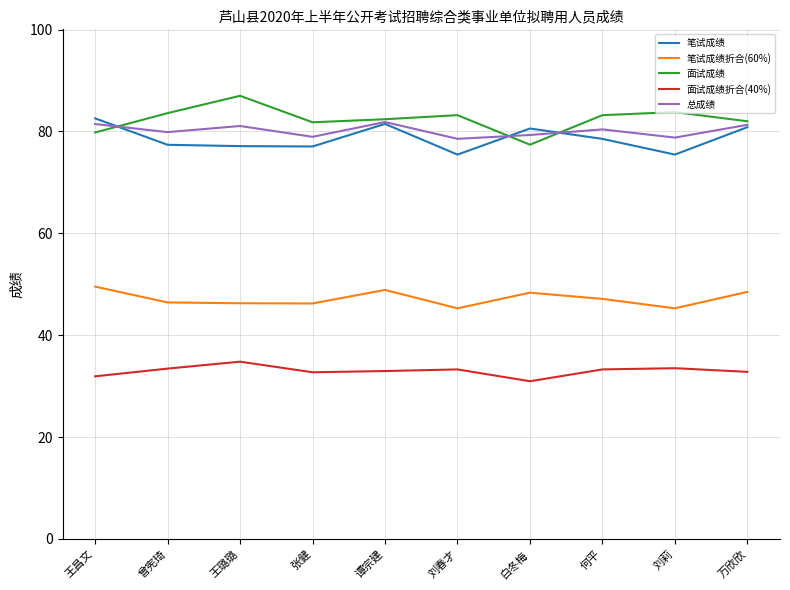

What are all the series names shown in the legend?

笔试成绩, 笔试成绩折合(60%), 面试成绩, 面试成绩折合(40%), 总成绩